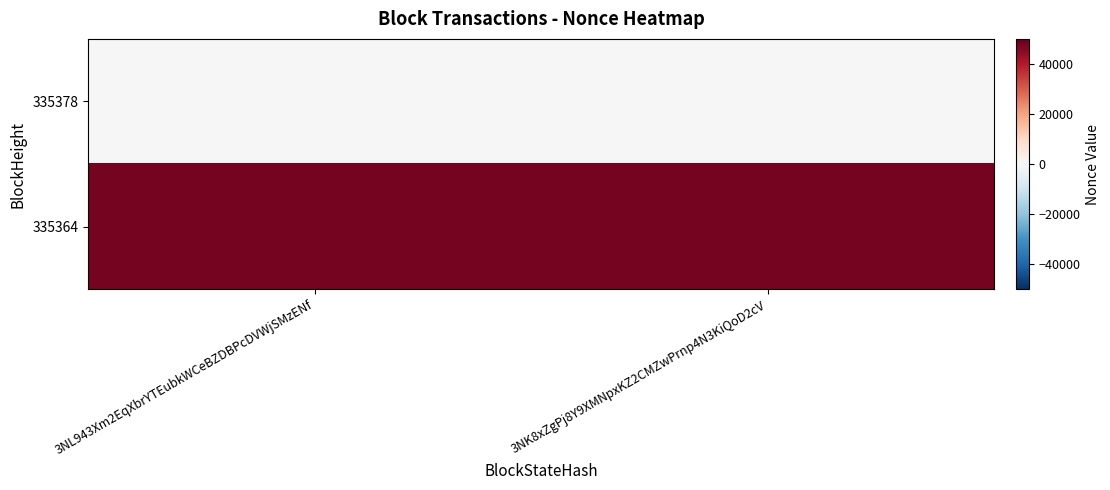

Rank the series by their average value, from lowest to highest.

335378, 335364